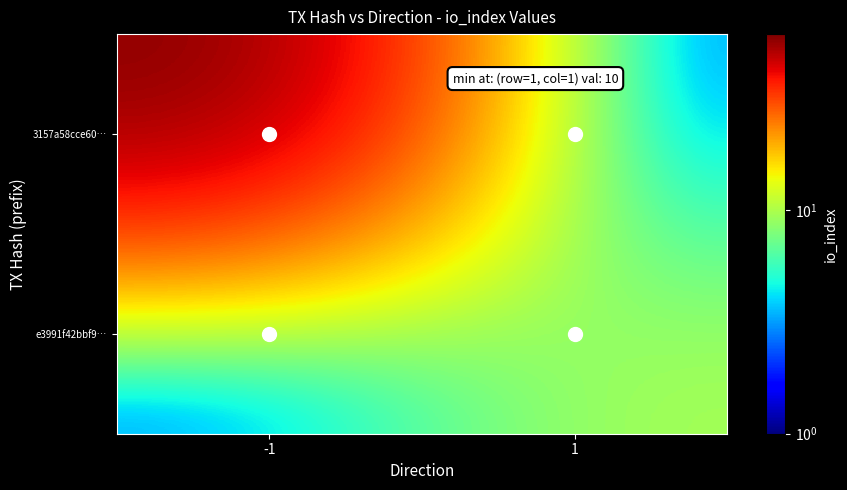

Which label corresponds to the smallest value in the chart?

1